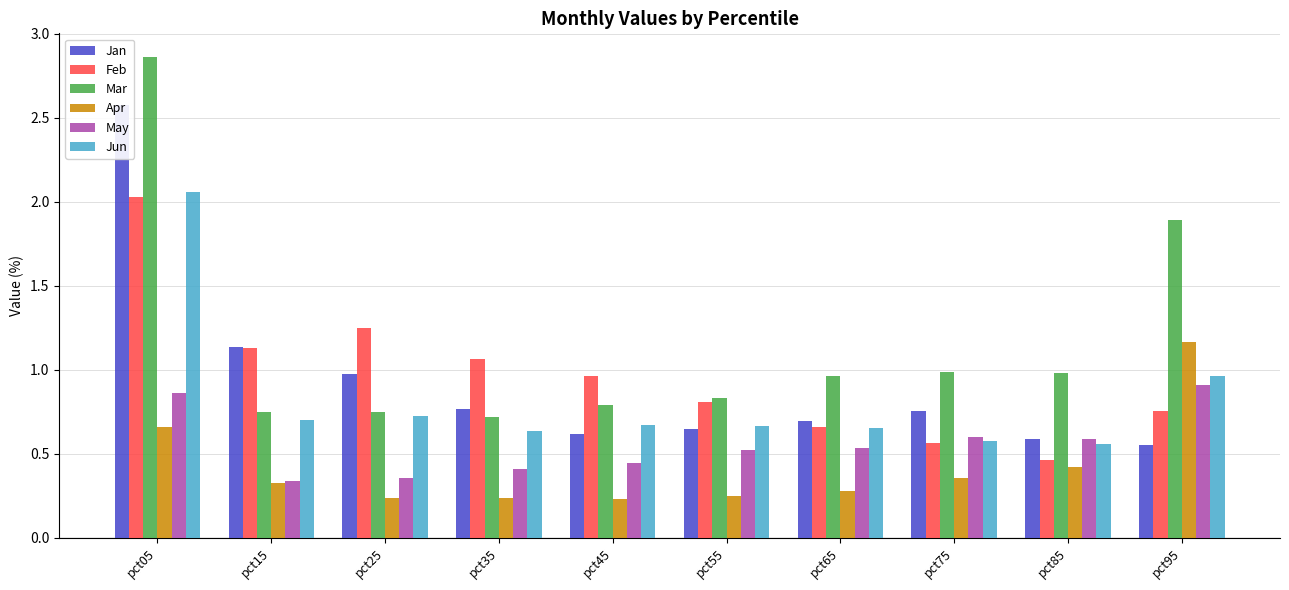

Is it true that Apr equals 1.2 at pct95?

True